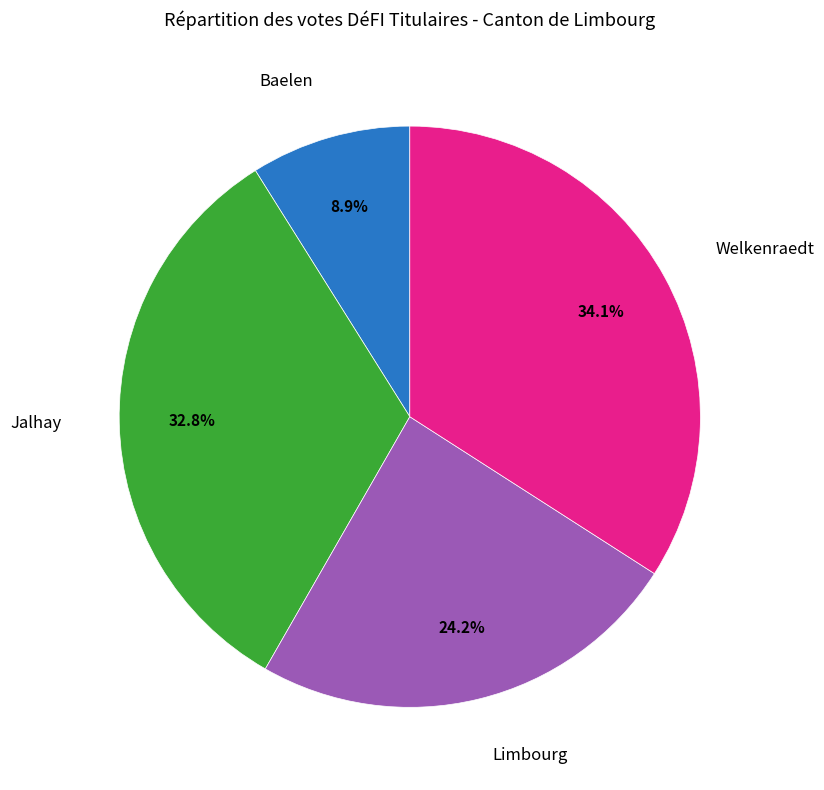

Is there any slice that represents more than half of the pie?

No